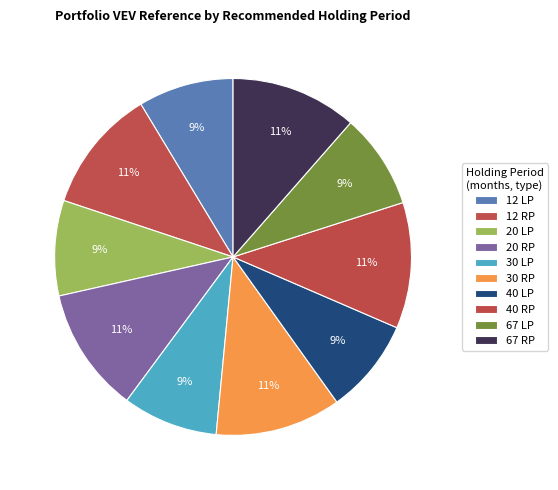

Count the number of slices in the pie.

10